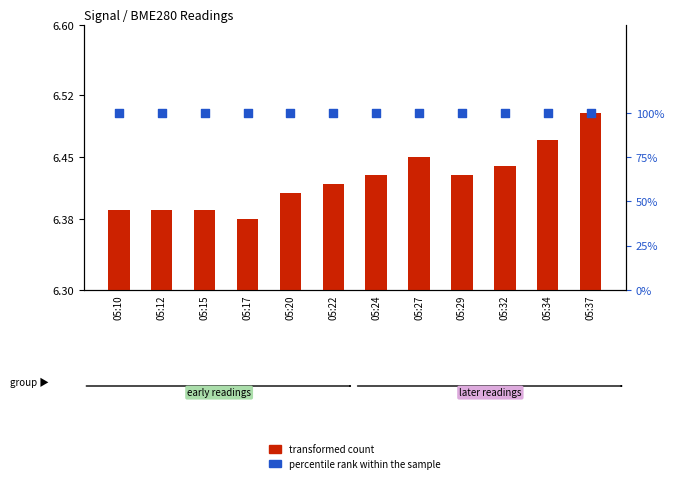

Which series contains the lowest Y value?

transformed count